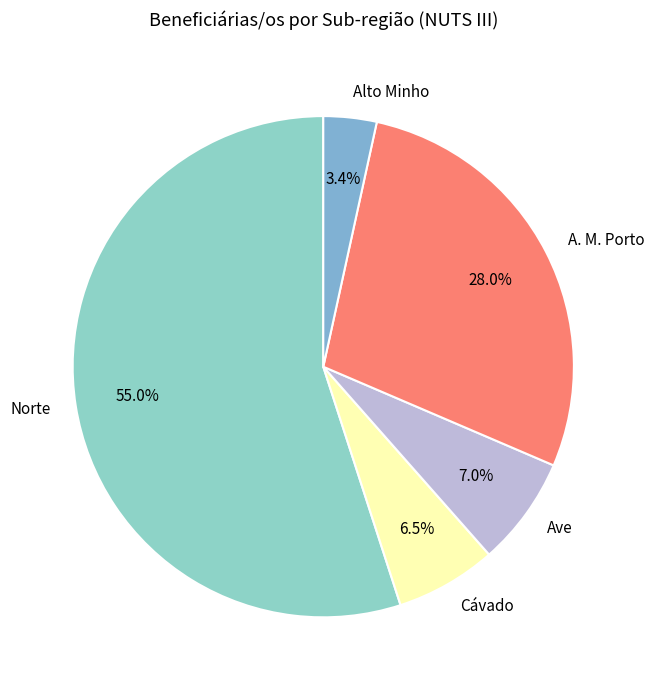

To the nearest percent, what is the difference between the largest and smallest slice percentages?

52%